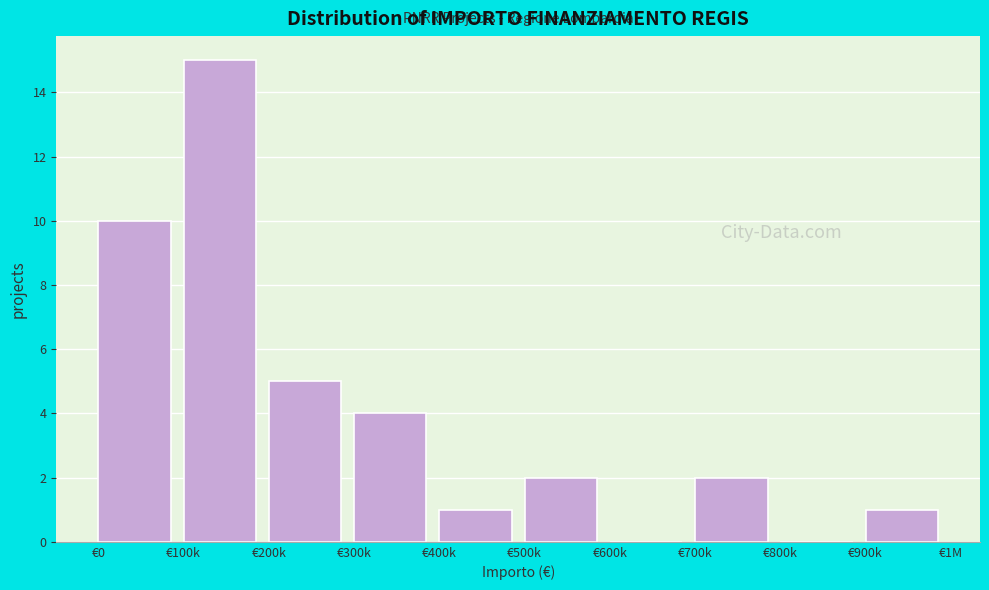

Reading right to left, what are all the values shown in this chart?

€900k=1	€800k=0	€700k=2	€600k=0	€500k=2	€400k=1	€300k=4	€200k=5	€100k=15	€0=10